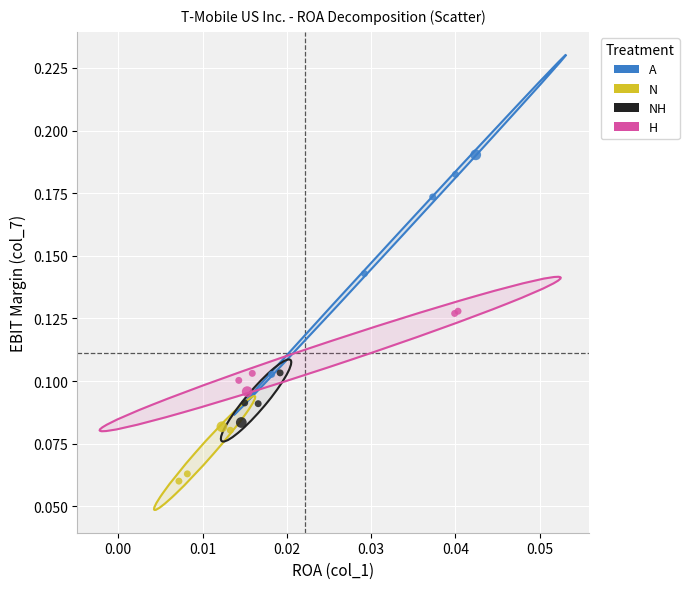

Which series reaches the maximum Y coordinate?

A